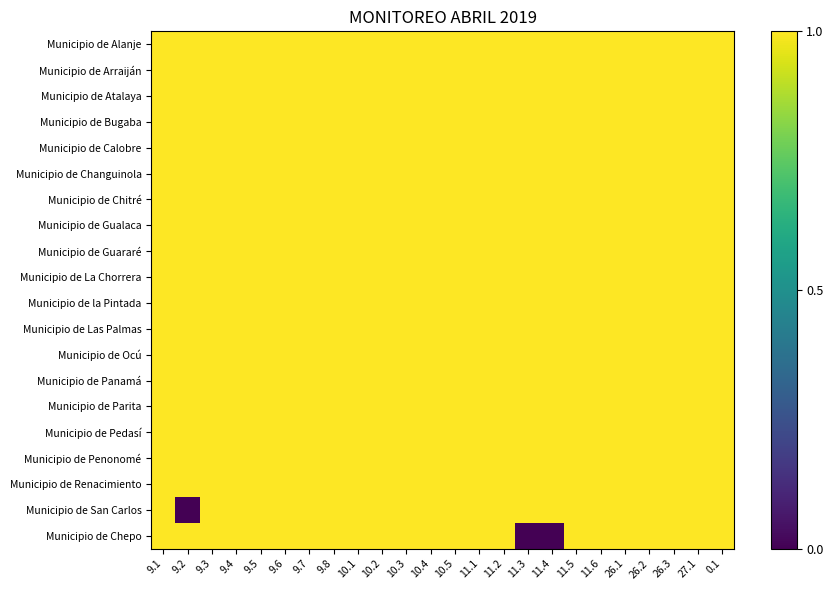

What is the total value across all series at 27.1?

20